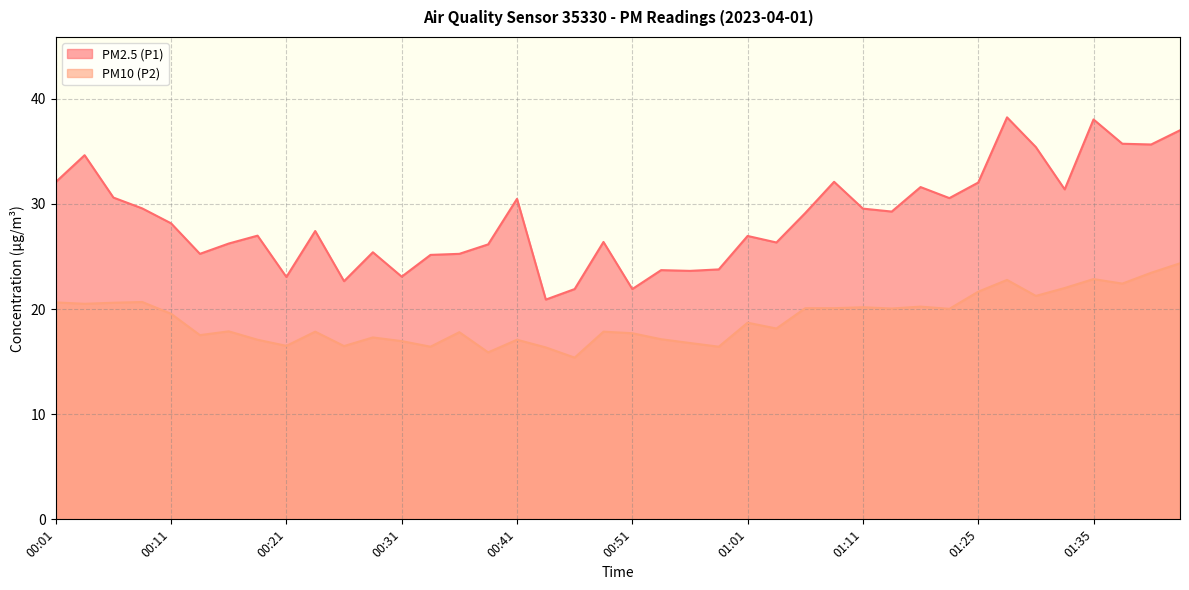

What is the label of the 35th point from the left?

01:30